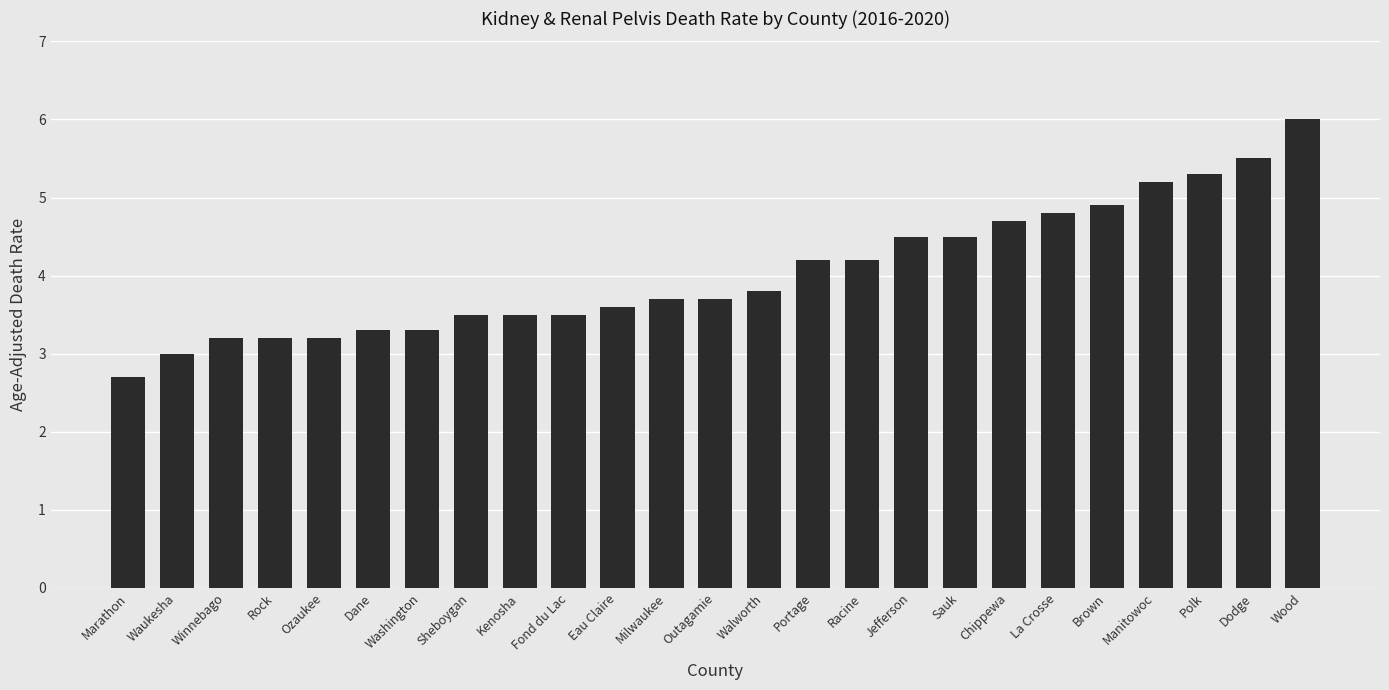

What is the difference between the maximum and second lowest values?

3.0